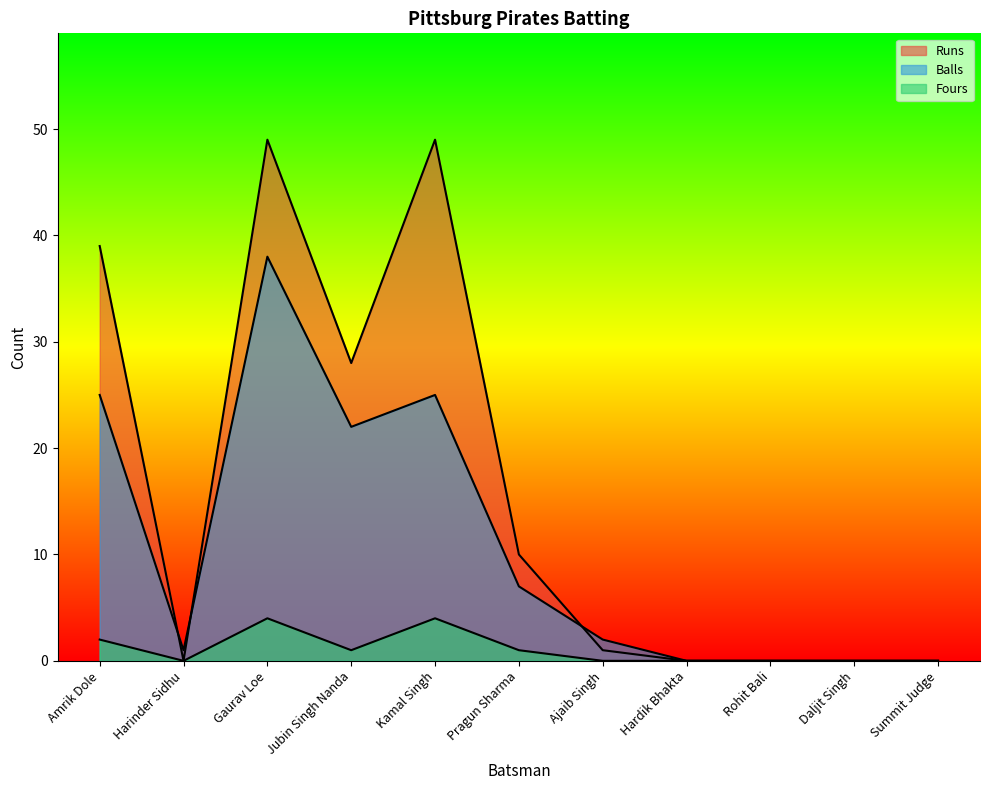

What is the label of the 5th point from the left?

Kamal Singh